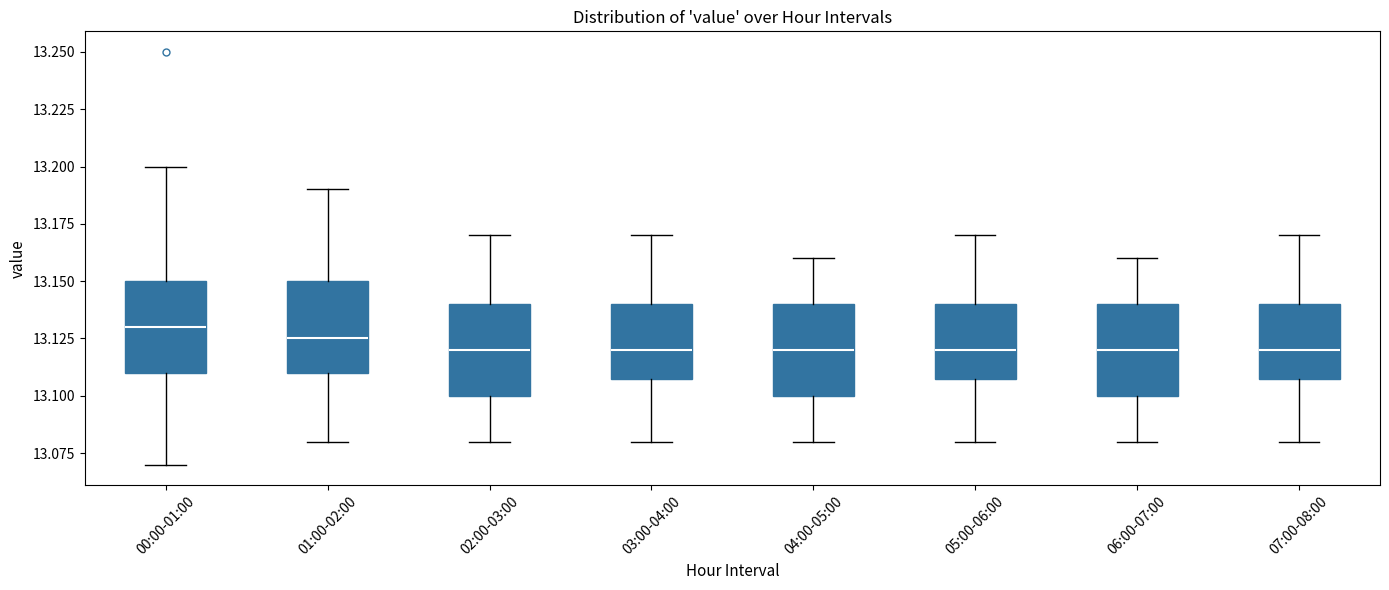

Where does the lower whisker of the box for 06:00-07:00 end on the y-axis? The values are not printed on the chart, so give them approximately, as read against the axis.

13.080